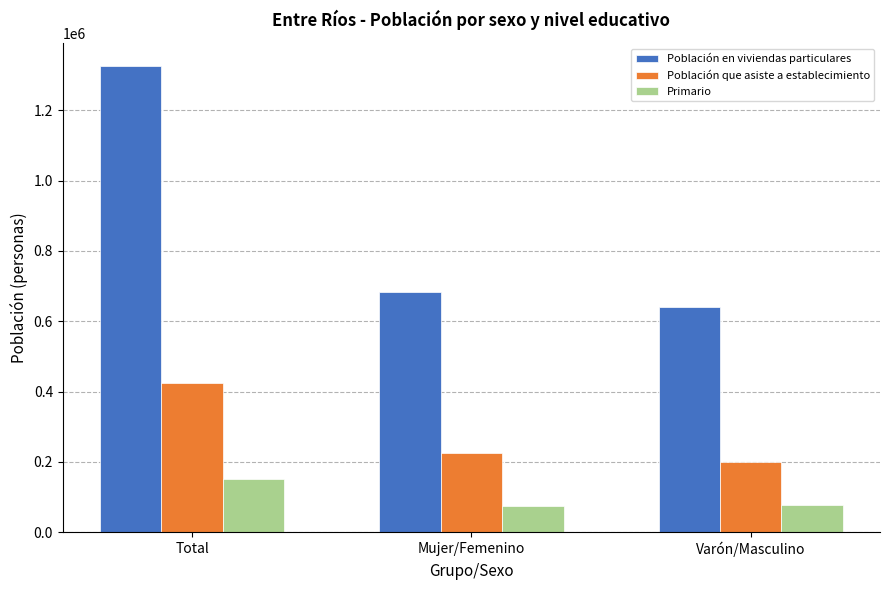

Between Total and Mujer/Femenino, which series saw the biggest shift?

Población en viviendas particulares